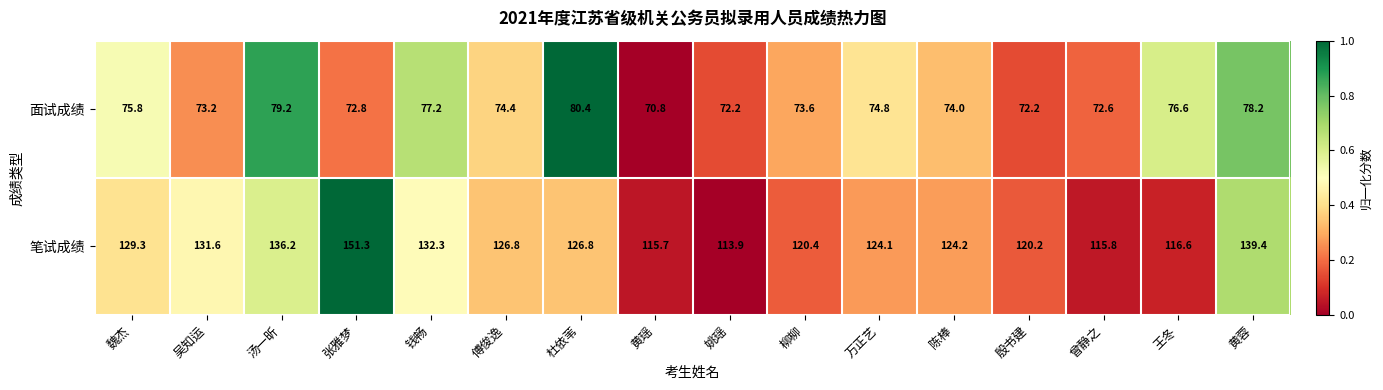

Which category has the highest value across all series?

张雅梦